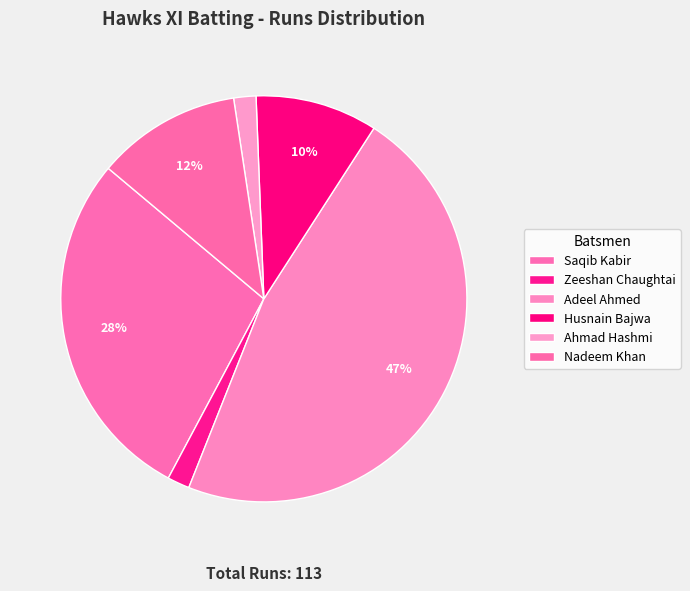

What is the largest slice in the pie chart?

Adeel Ahmed